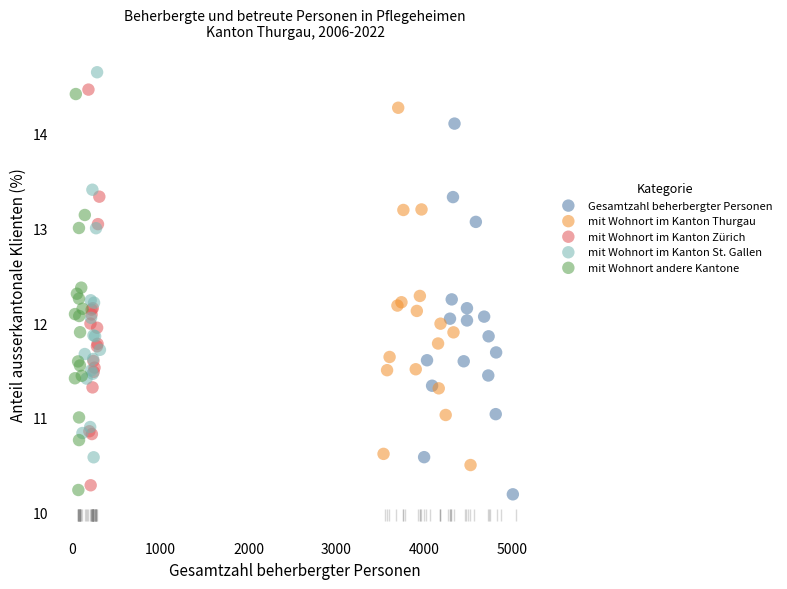

Which series contains the lowest Y value?

Gesamtzahl beherbergter Personen